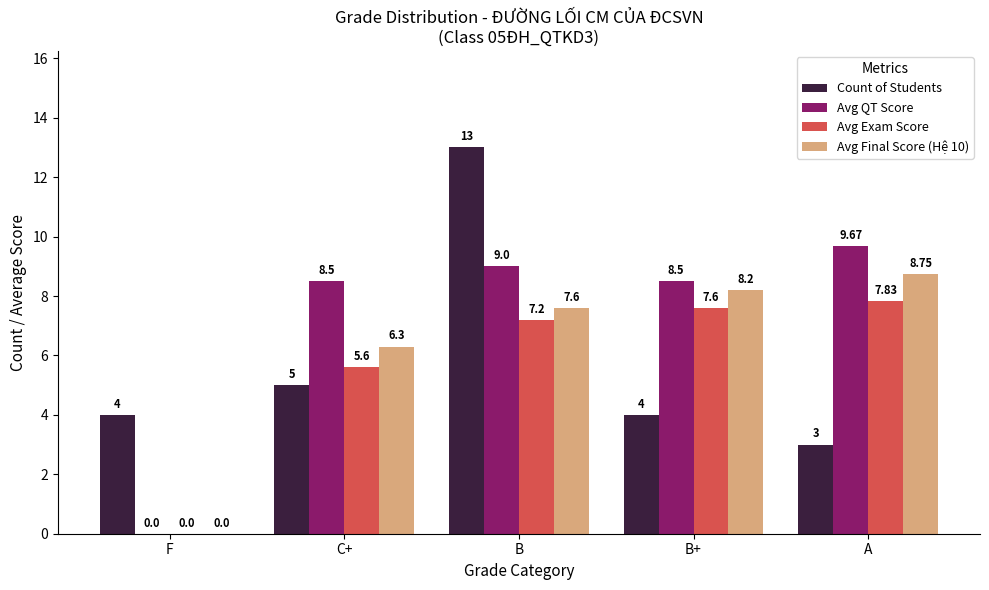

Count the number of categories in the chart.

5